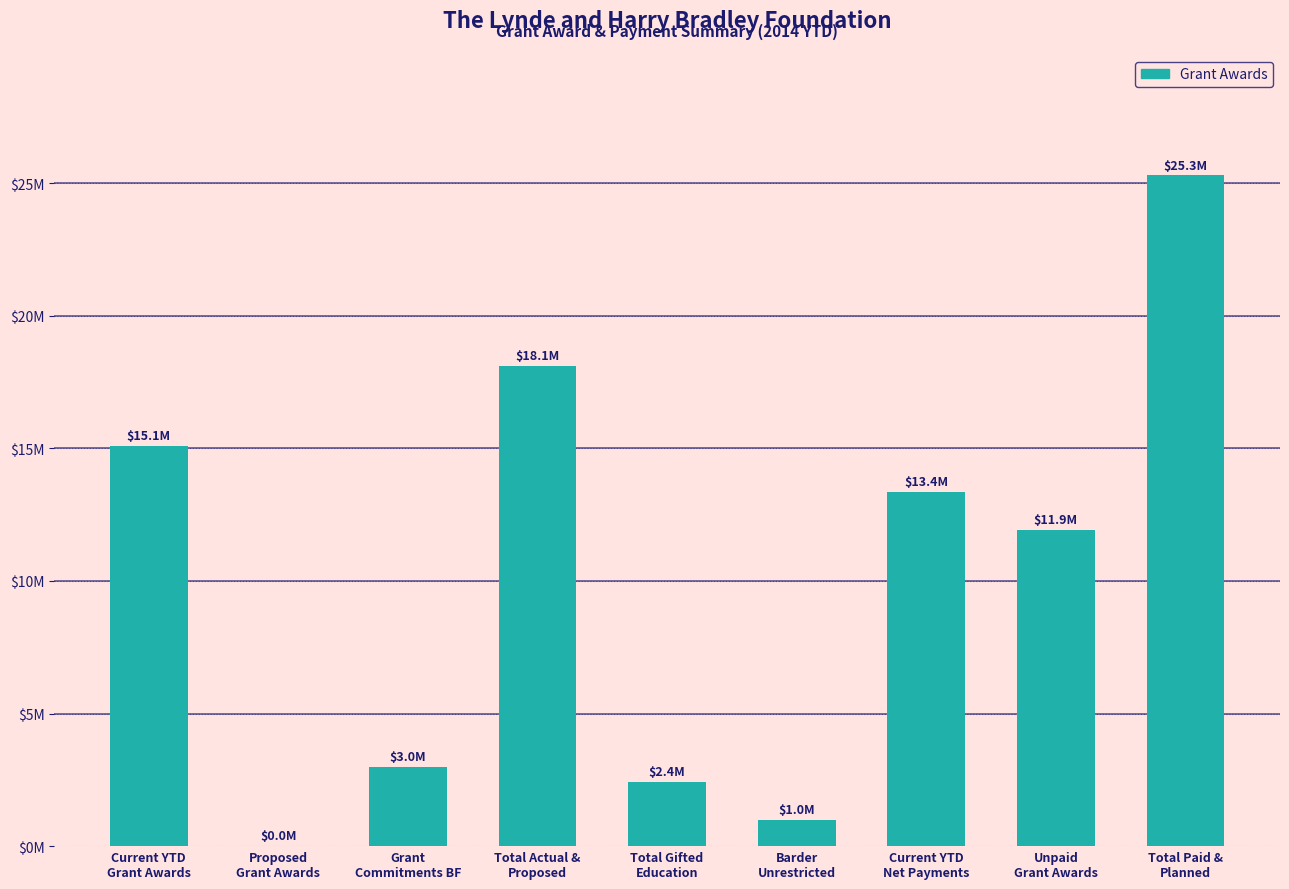

True or false: the data shows 13359741 at Current YTD
Net Payments.

True